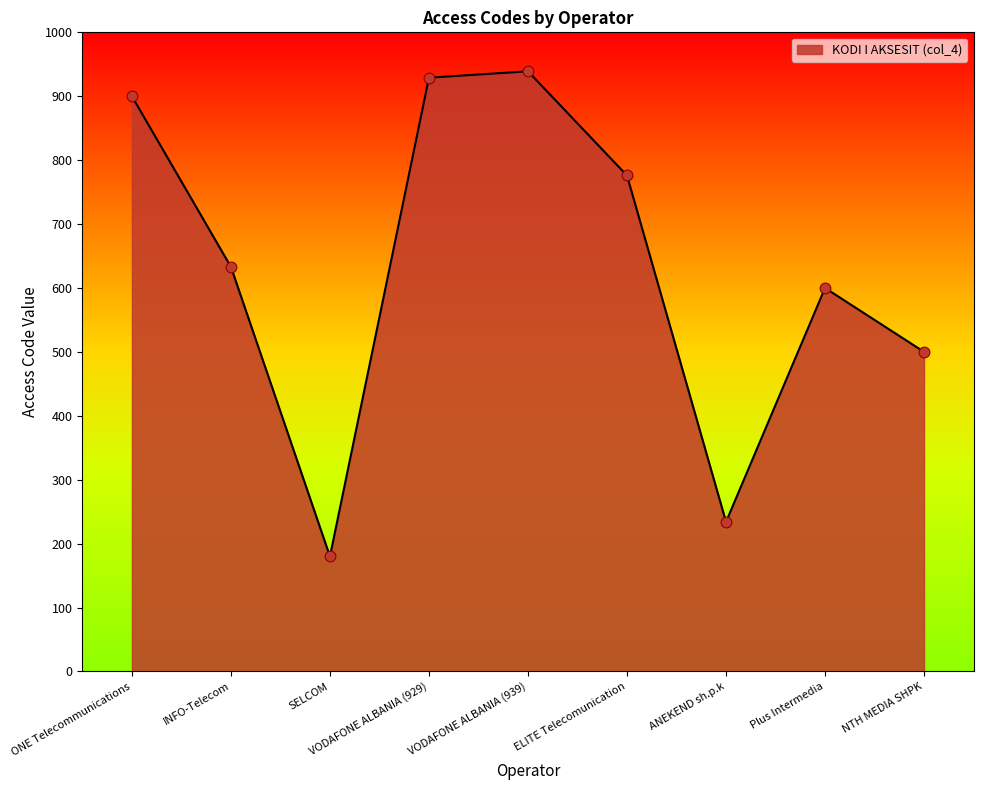

What is the change in value from ANEKEND sh.p.k to Plus Intermedia?

+366